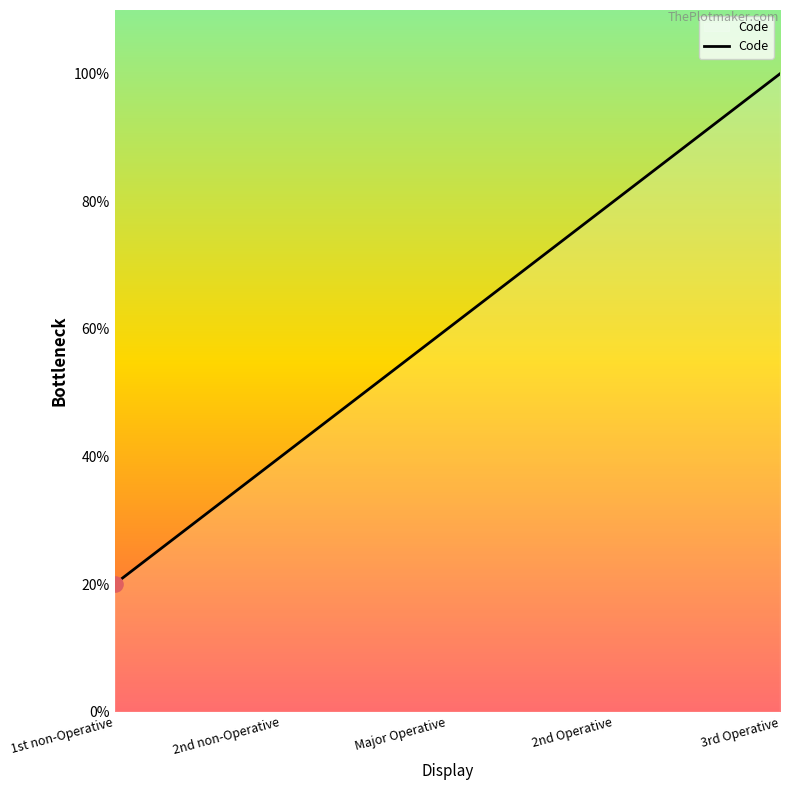

Approximately how many times larger is the value at Major Operative compared to 2nd Operative?

0.8